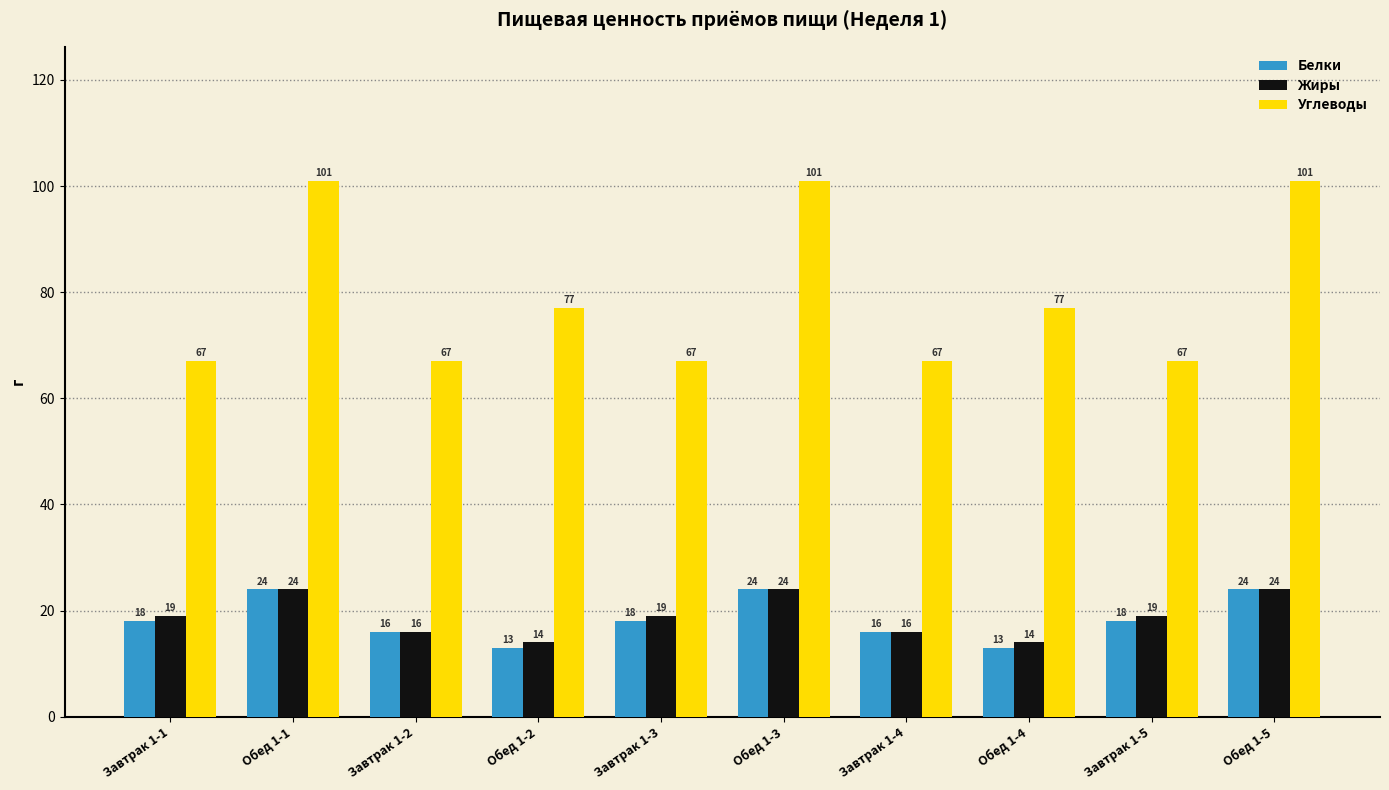

Reading left to right, what are all the values shown in this chart?

Белки: Завтрак 1-1=18	Обед 1-1=24	Завтрак 1-2=16	Обед 1-2=13	Завтрак 1-3=18	Обед 1-3=24	Завтрак 1-4=16	Обед 1-4=13	Завтрак 1-5=18	Обед 1-5=24
Жиры: Завтрак 1-1=19	Обед 1-1=24	Завтрак 1-2=16	Обед 1-2=14	Завтрак 1-3=19	Обед 1-3=24	Завтрак 1-4=16	Обед 1-4=14	Завтрак 1-5=19	Обед 1-5=24
Углеводы: Завтрак 1-1=67	Обед 1-1=101	Завтрак 1-2=67	Обед 1-2=77	Завтрак 1-3=67	Обед 1-3=101	Завтрак 1-4=67	Обед 1-4=77	Завтрак 1-5=67	Обед 1-5=101